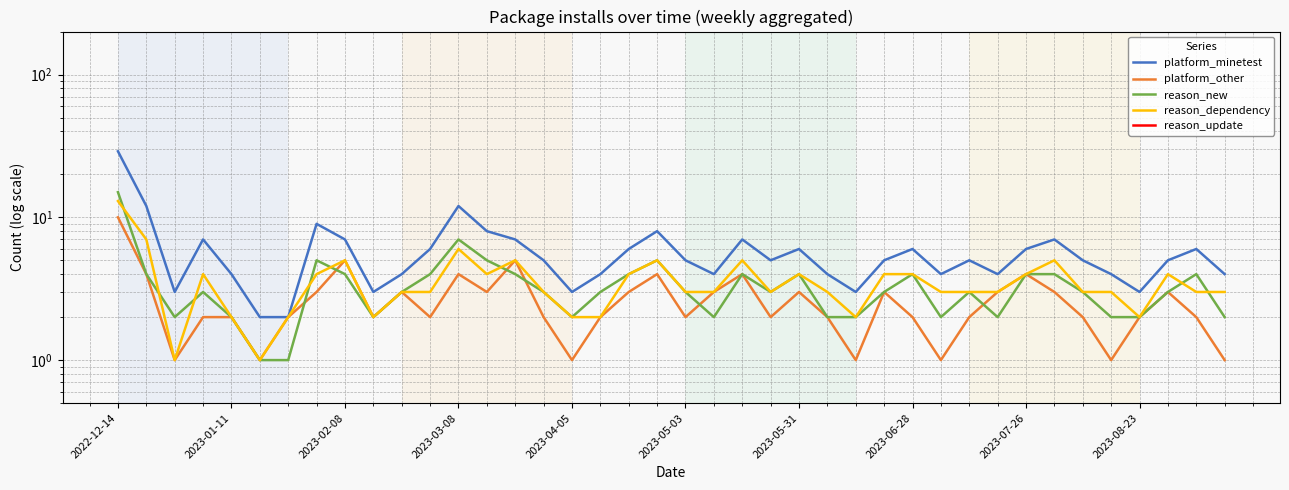

Rank the categories by reason_dependency value from highest to lowest.

2022-12-14, 2023-01-11, 12, 2023-07-26, 14, 19, 22, 33, 2023-03-08, 2023-06-28, 13, 18, 24, 27, 28, 32, 37, 10, 11, 15, 20, 21, 23, 25, 29, 30, 31, 34, 35, 38, 39, 2023-04-05, 2023-05-31, 2023-08-23, 16, 17, 26, 36, 2023-02-08, 2023-05-03